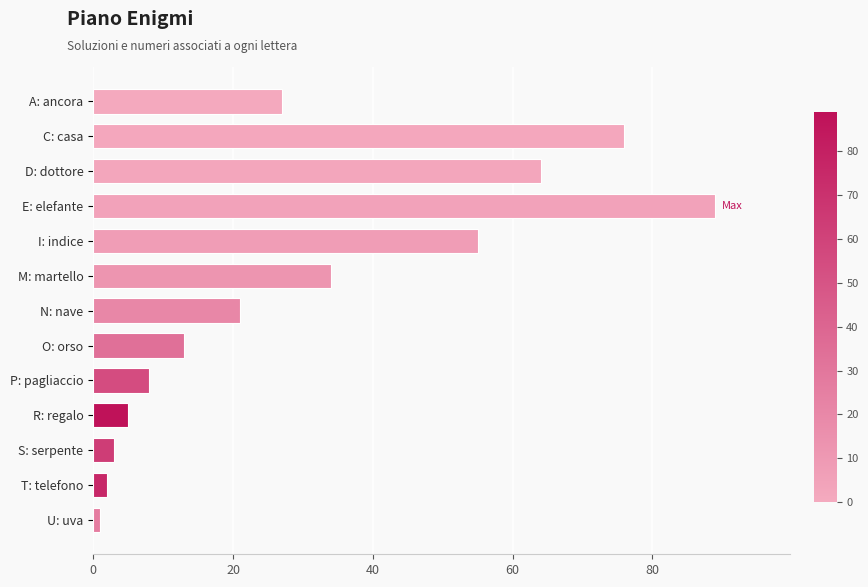

How many data points are less than 21?

6